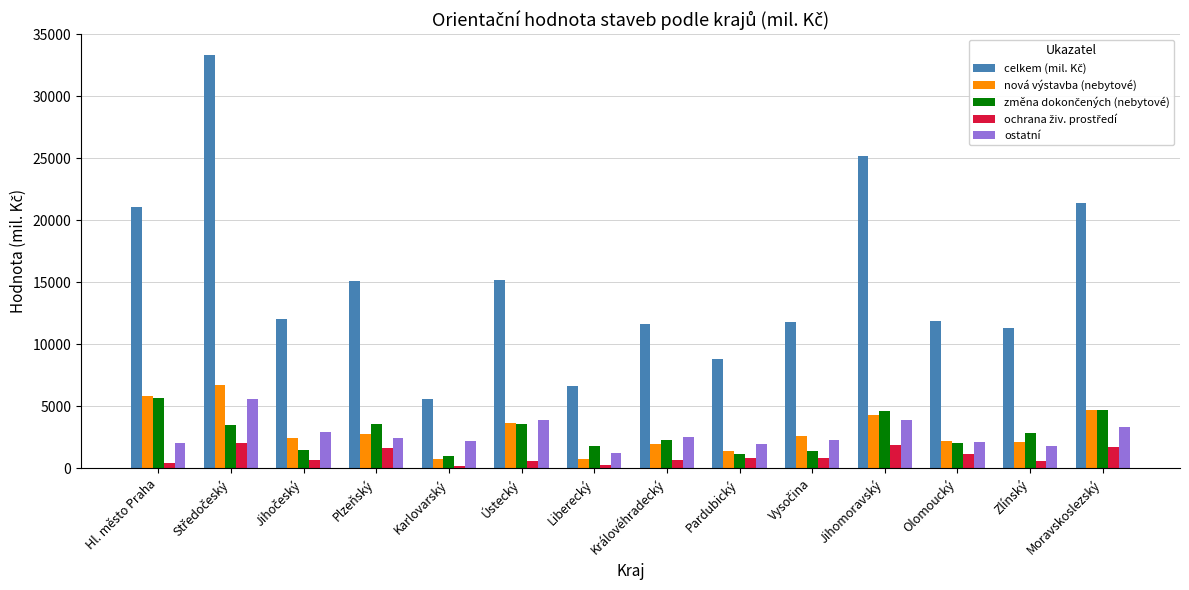

What is the difference between the maximum and minimum values in the ostatní series?

4426